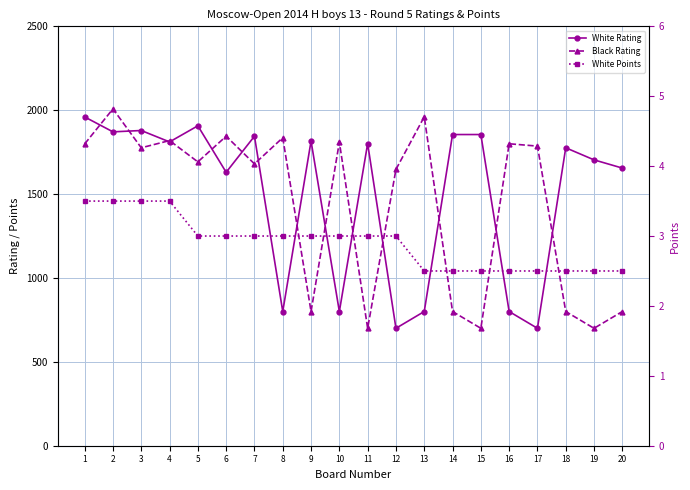

True or false: Black Rating and White Points cross at least once.

False